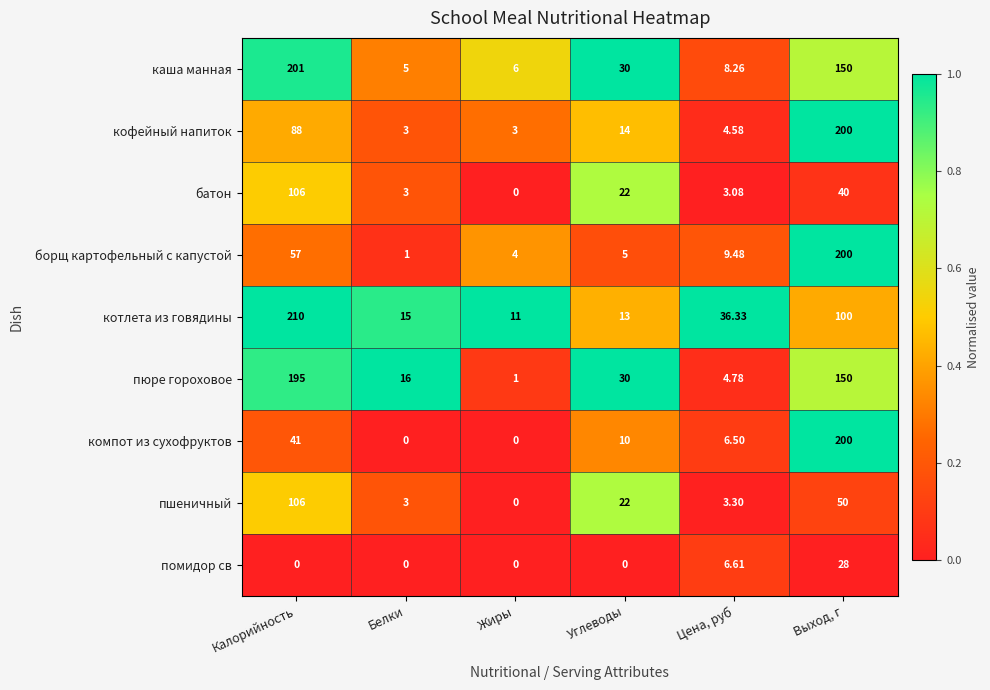

Which series changed the most between Калорийность and Выход, г?

компот из сухофруктов